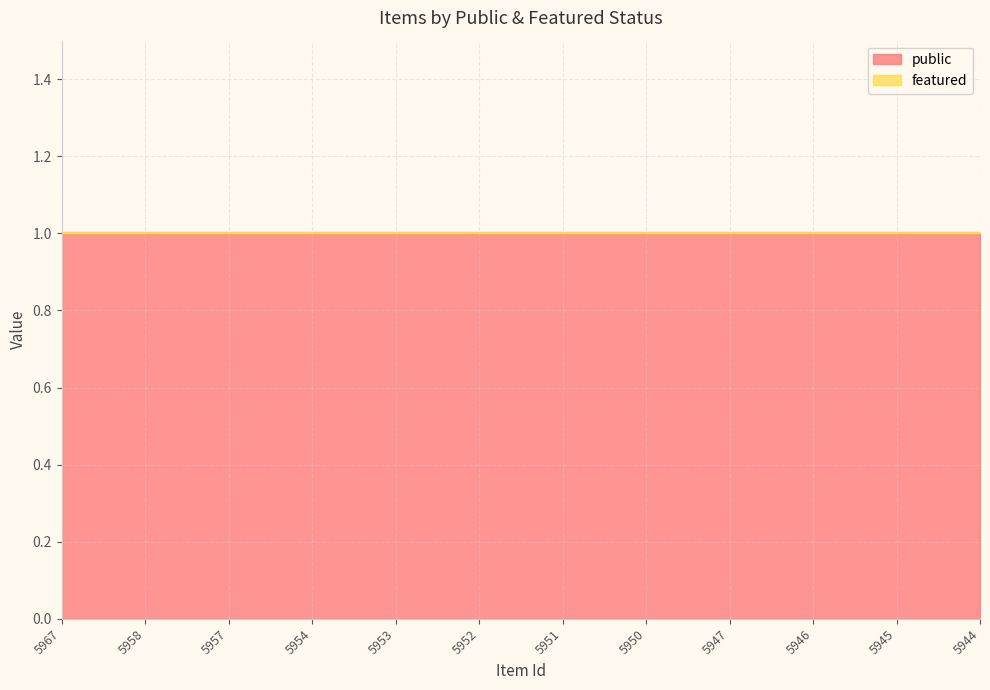

Does the chart have visible grid lines?

Yes